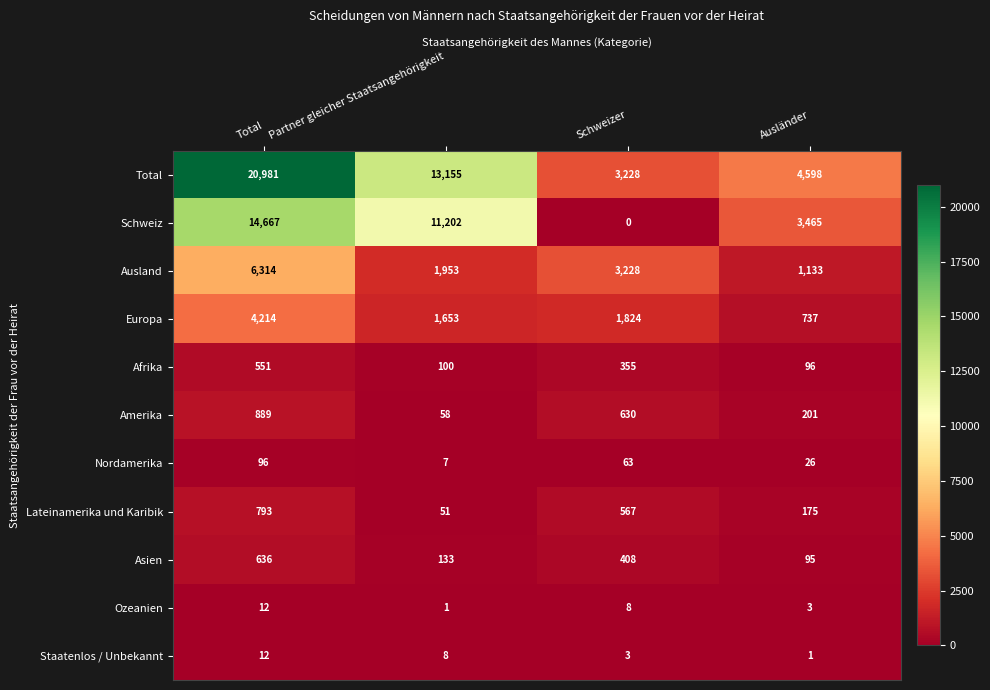

The Asien series shows 133 at Partner gleicher Staatsangehörigkeit. True or false?

True